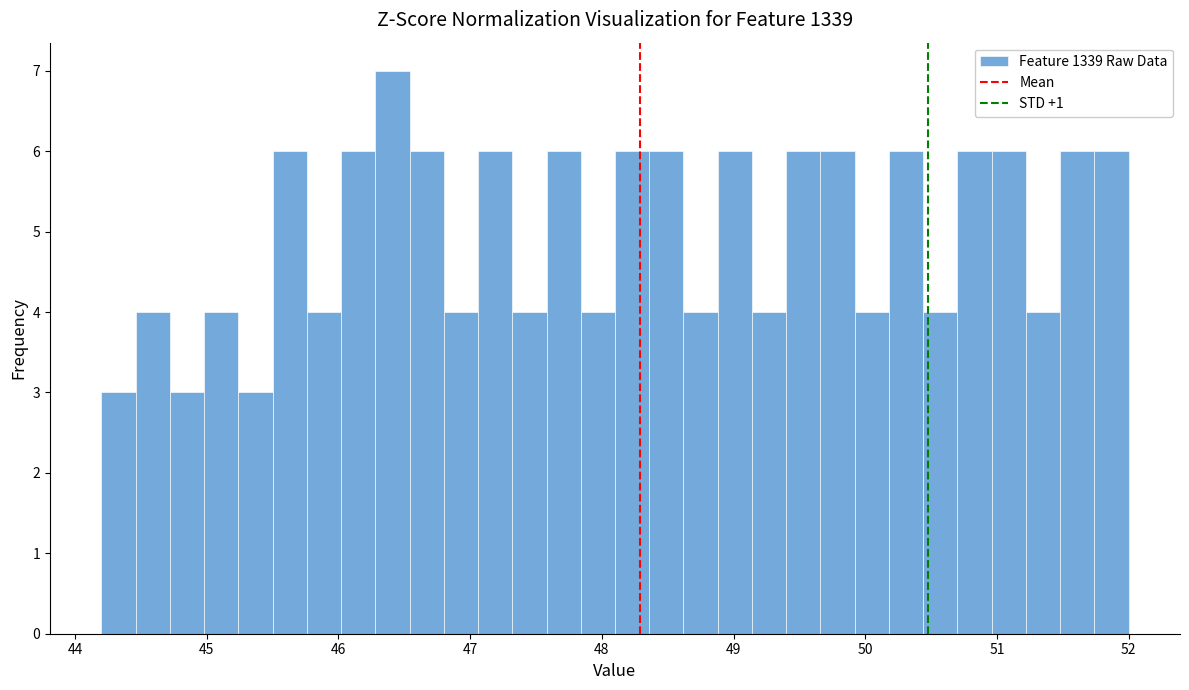

Read against the x-axis, roughly where is the centre of the tallest bar?

46.4